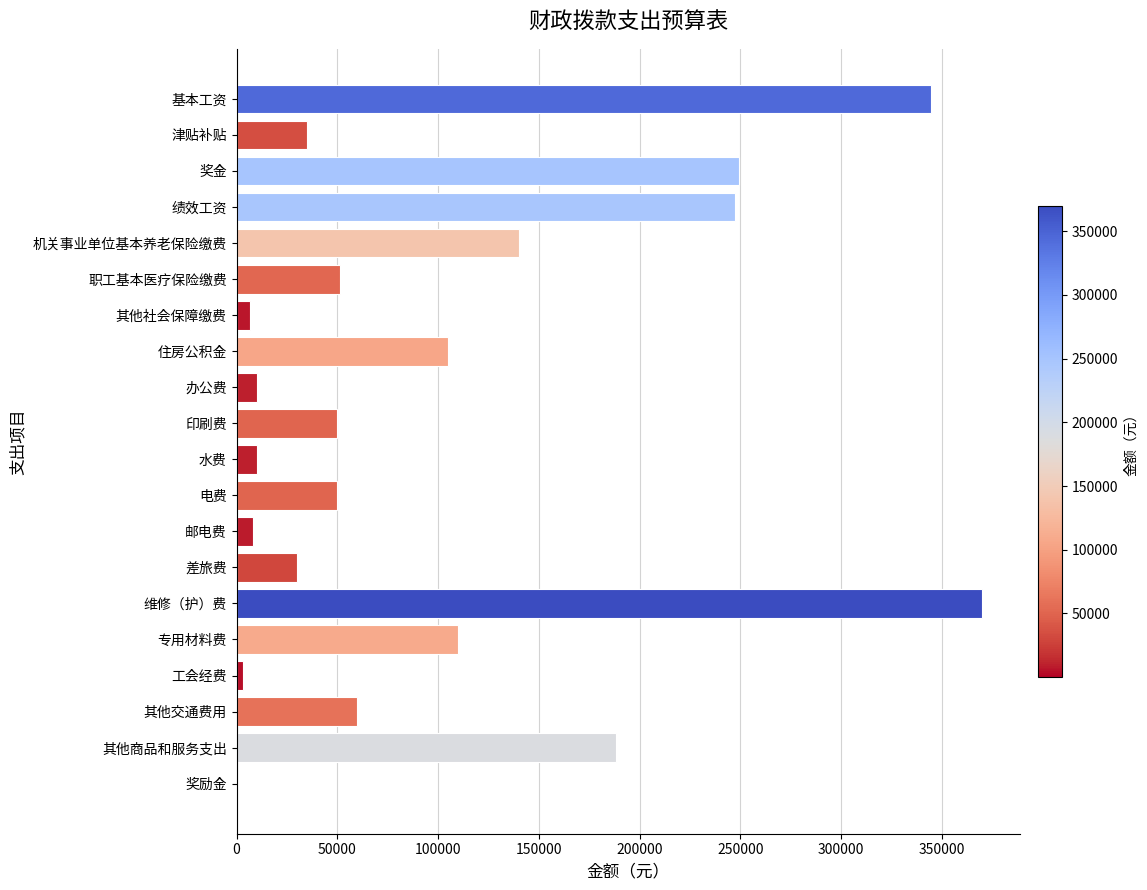

What is the sum of all values?

2068924